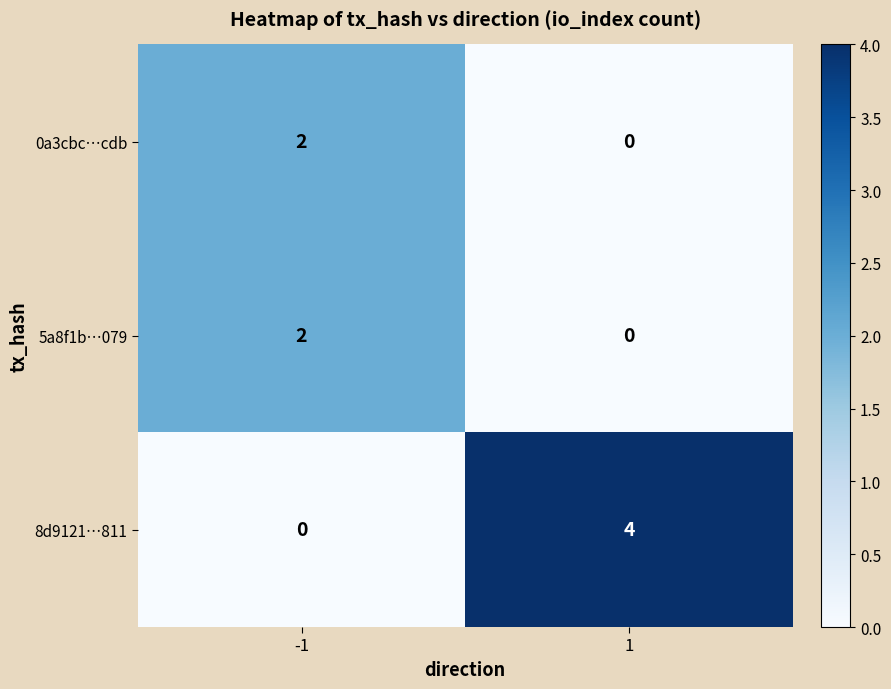

At how many categories does at least one series exceed 0?

2